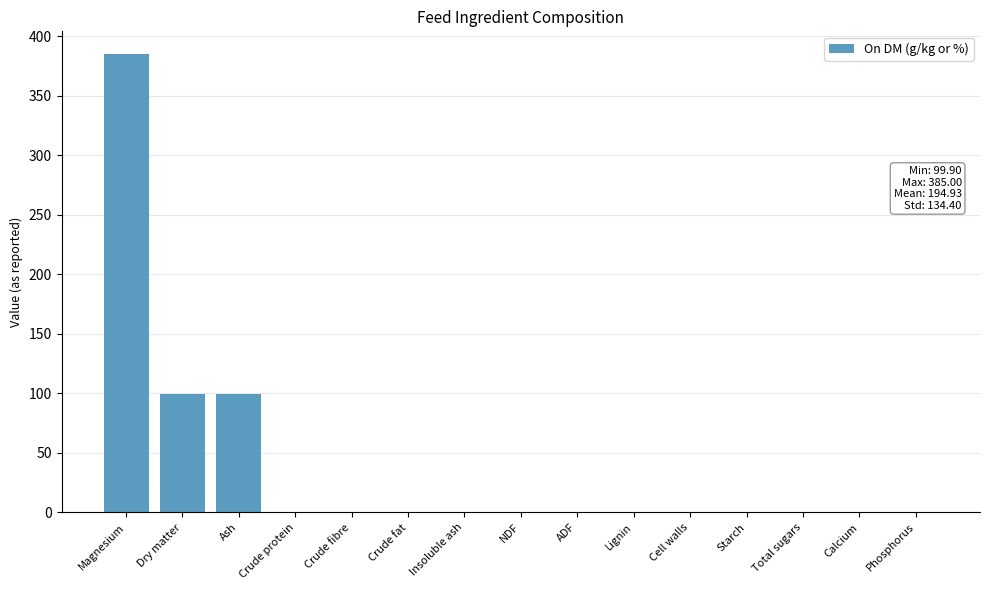

The chart shows a value of 385.0 at Magnesium. True or false?

True